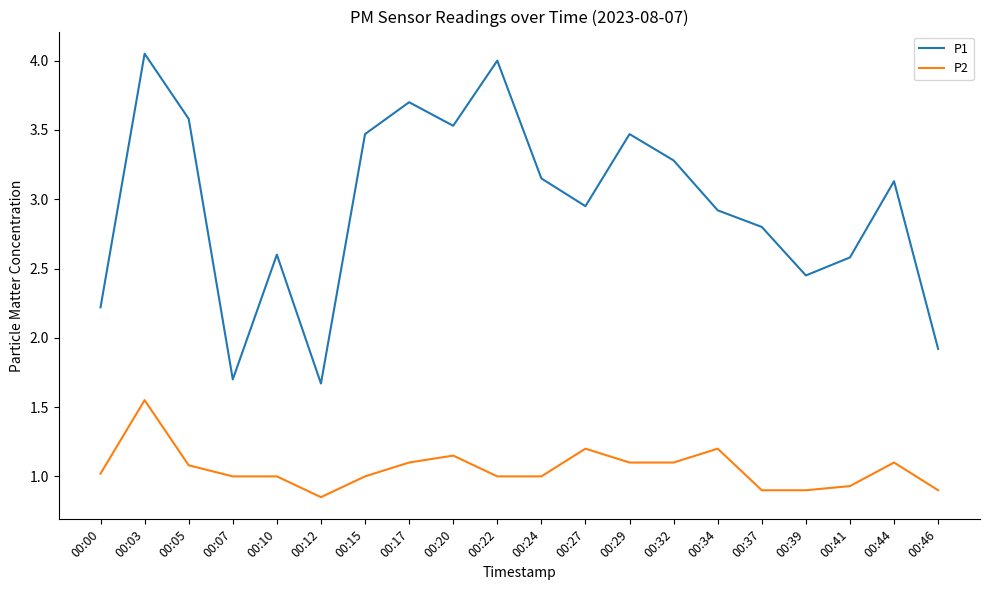

At how many categories does at least one series exceed 1?

20